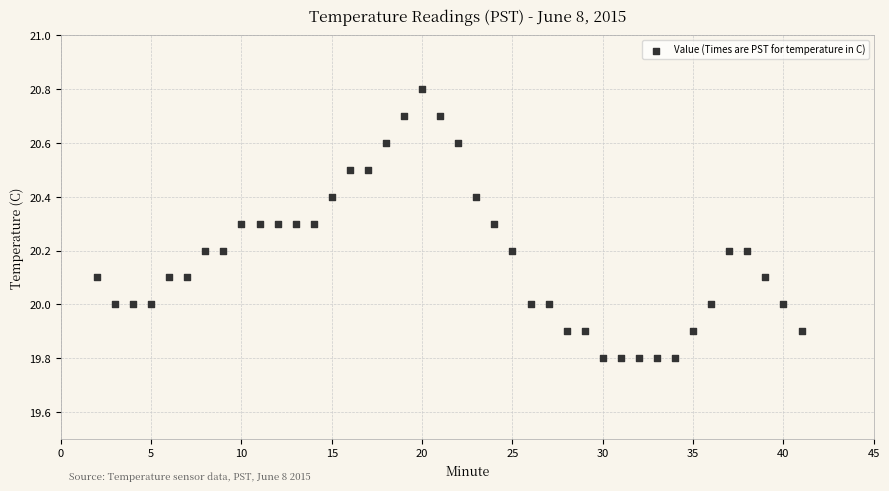

What is the range of Y values (max minus min)?

1.0